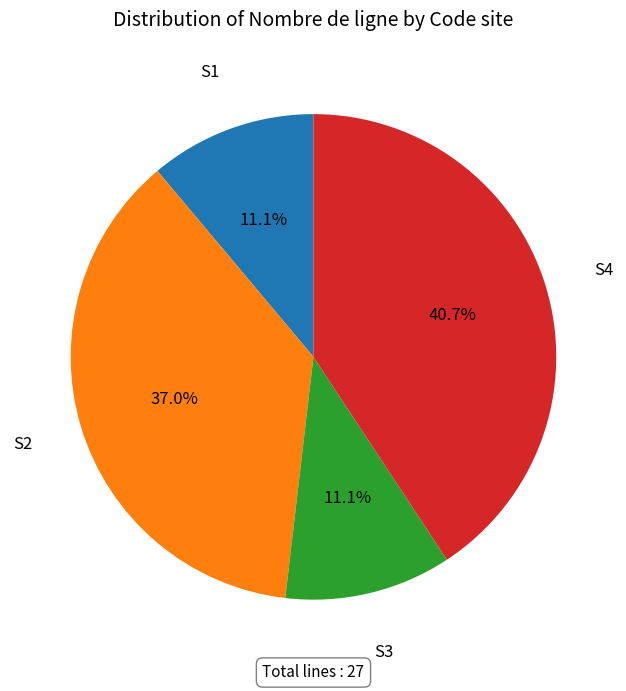

Is it true that S4 is 28% of the pie?

False